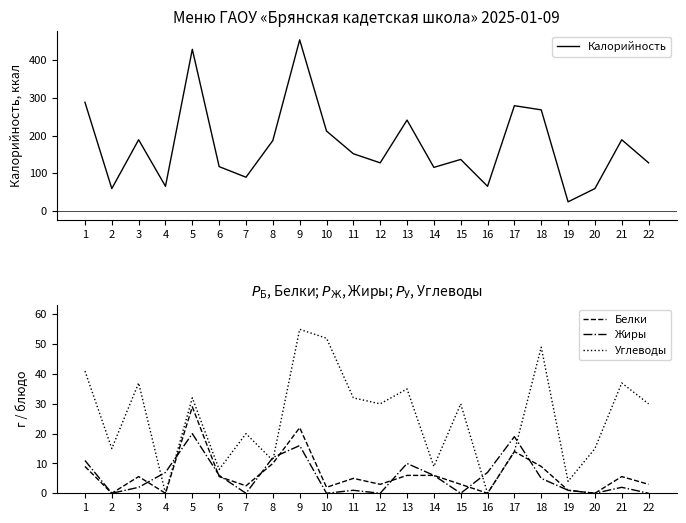

True or false: Калорийность has a value of 428.0 at 5.

True